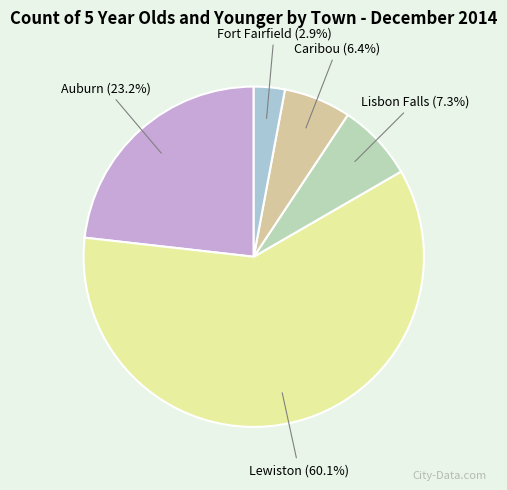

To the nearest percent, what portion does Lewiston represent?

60%